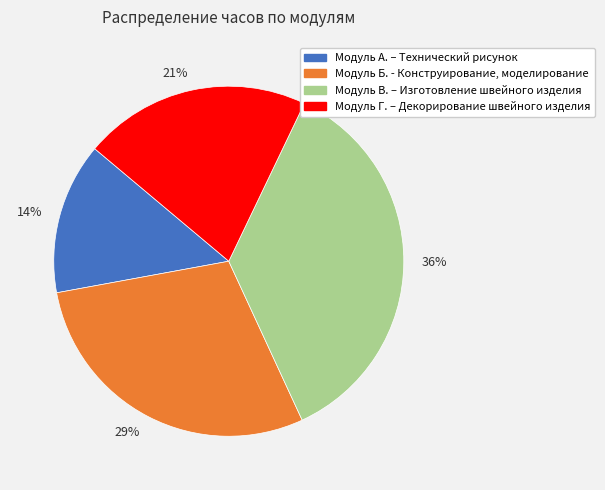

To the nearest percent, what portion does 21% represent?

21%